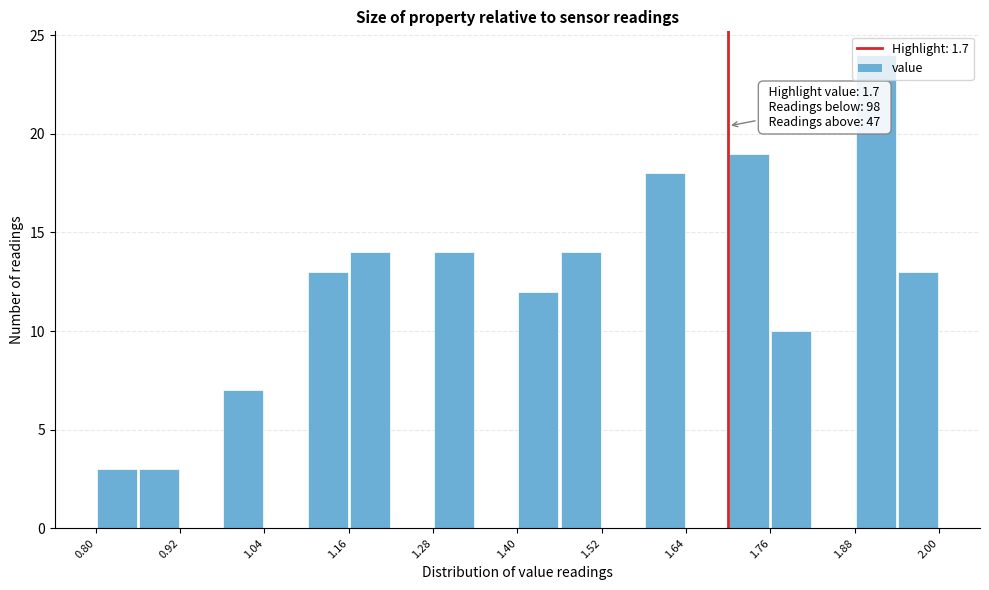

Read against the x-axis, roughly where is the centre of the tallest bar?

1.92